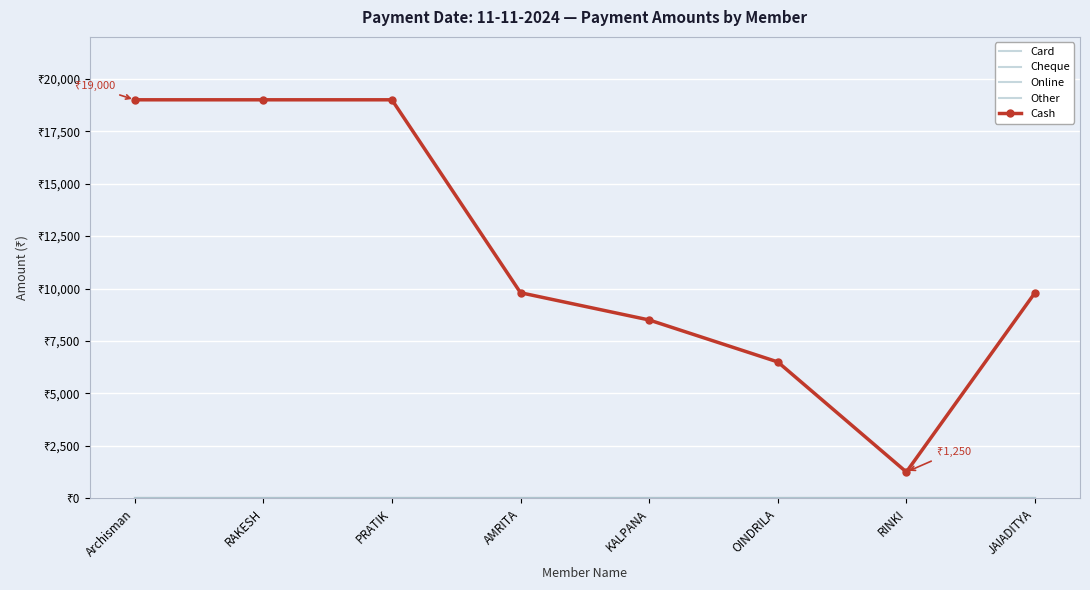

Reading left to right, transcribe all the data shown in this chart.

Card: 0	0	0	0	0	0	0	0
Cheque: 0	0	0	0	0	0	0	0
Online: 0	0	0	0	0	0	0	0
Other: 0	0	0	0	0	0	0	0
Cash: 19000	19000	19000	9799	8500	6499	1250	9799